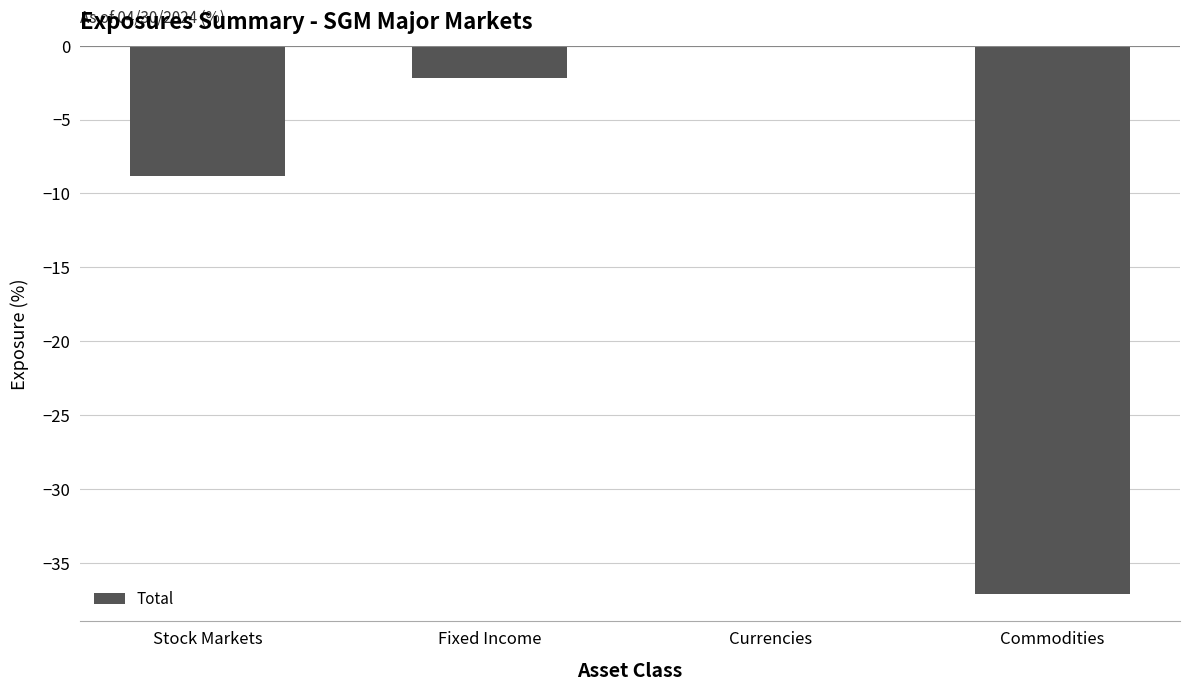

What is the change in value from Currencies to Commodities?

-37.1